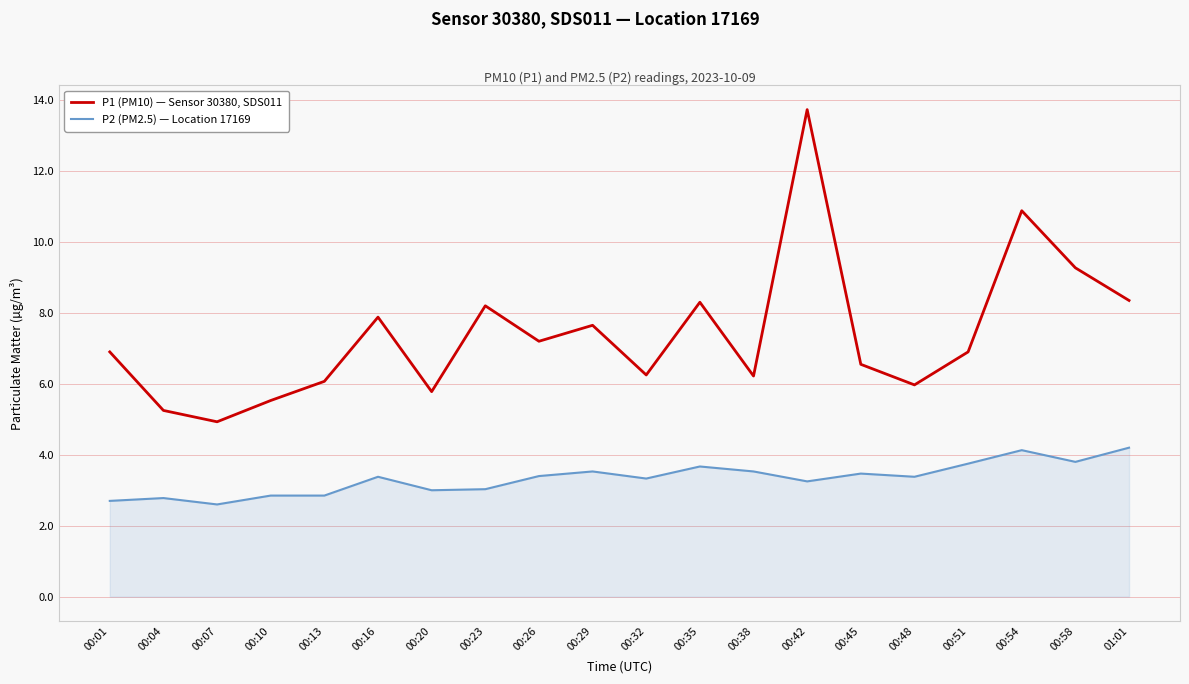

Does the chart display data point markers on the line(s)?

No